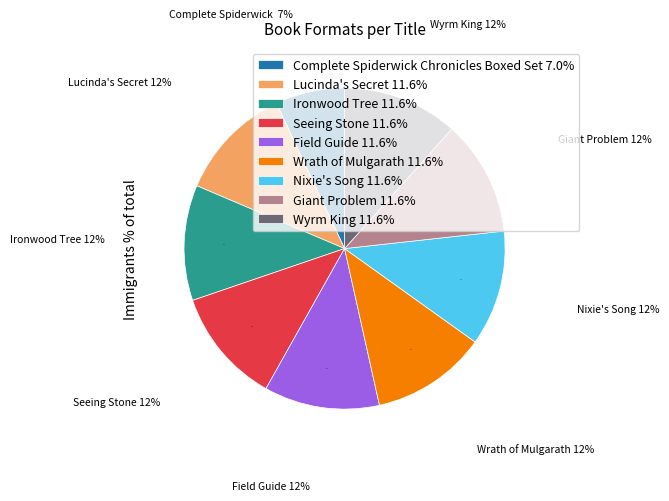

What percentage is the Ironwood Tree slice, to the nearest percent?

12%